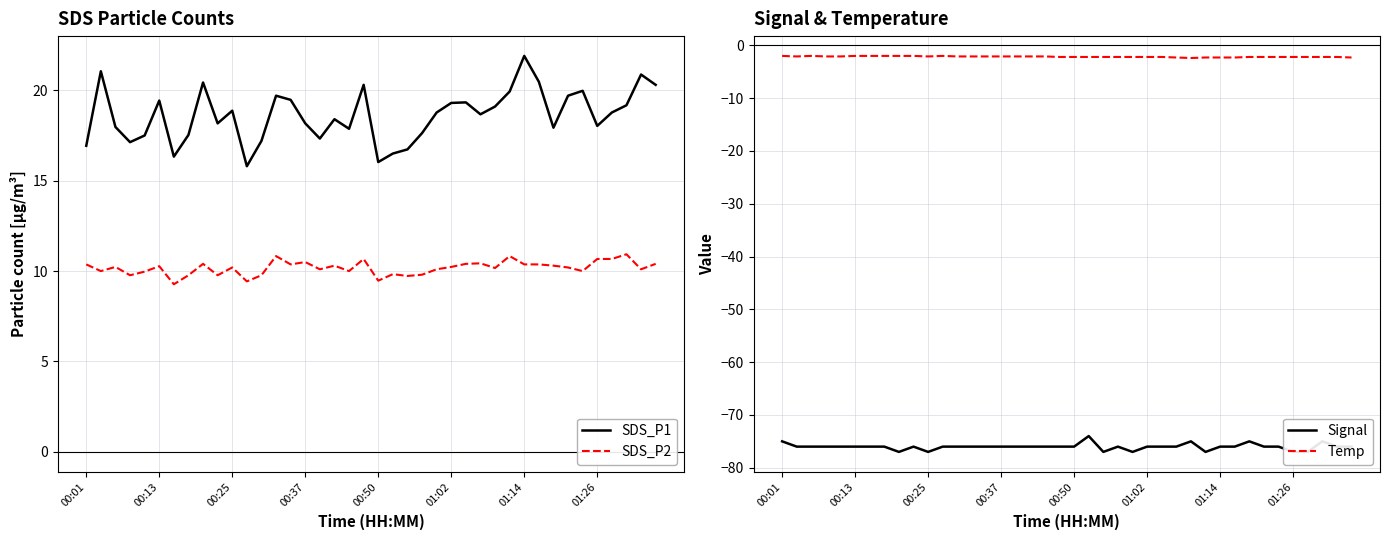

True or false: SDS_P1 and SDS_P2 cross at least once.

False